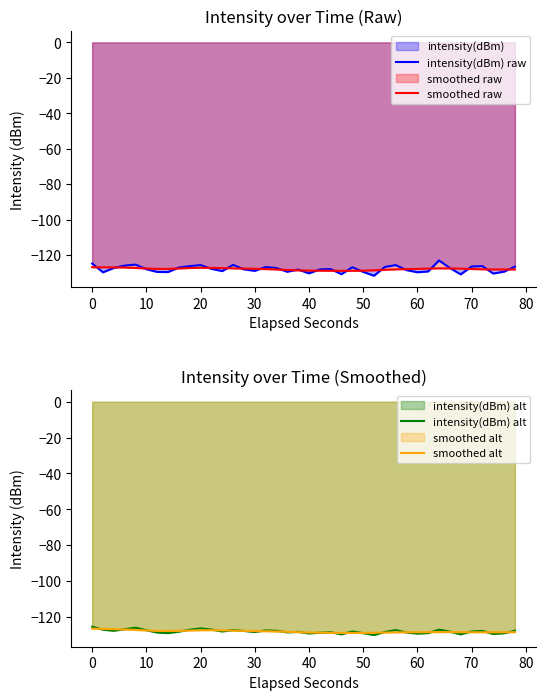

Which series has the widest spread of values?

intensity(dBm) raw